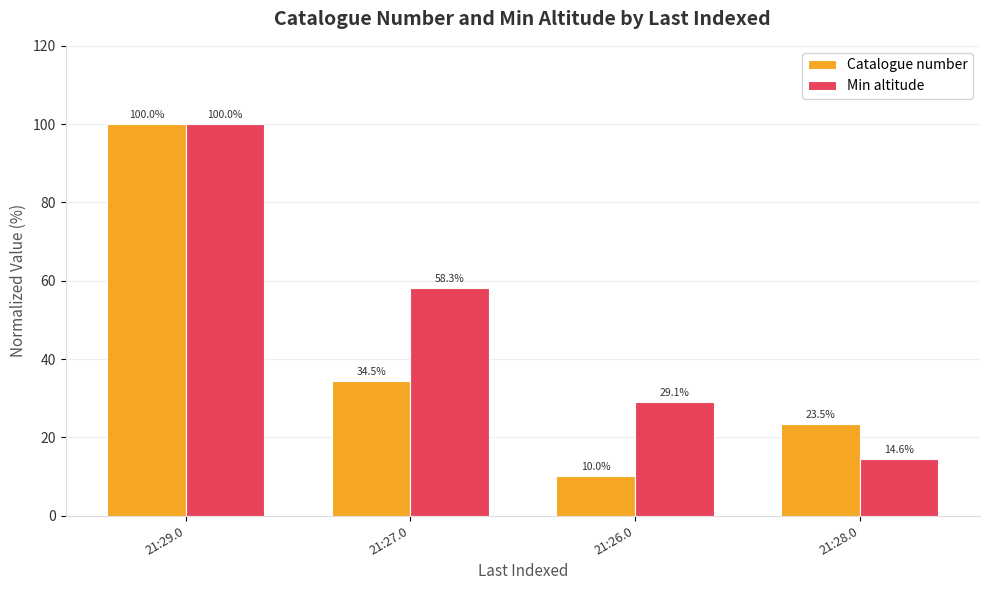

What is the total value across all series at 21:29.0?

200.0